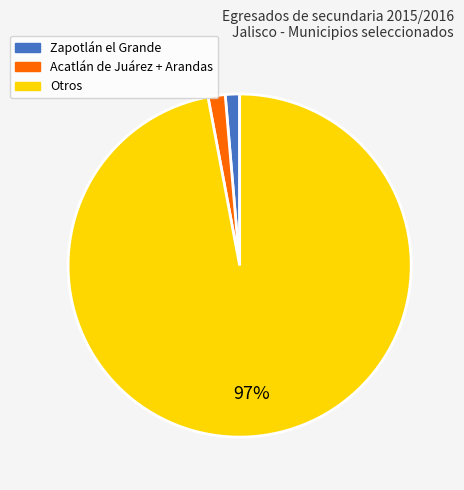

Which slice is the largest?

Otros